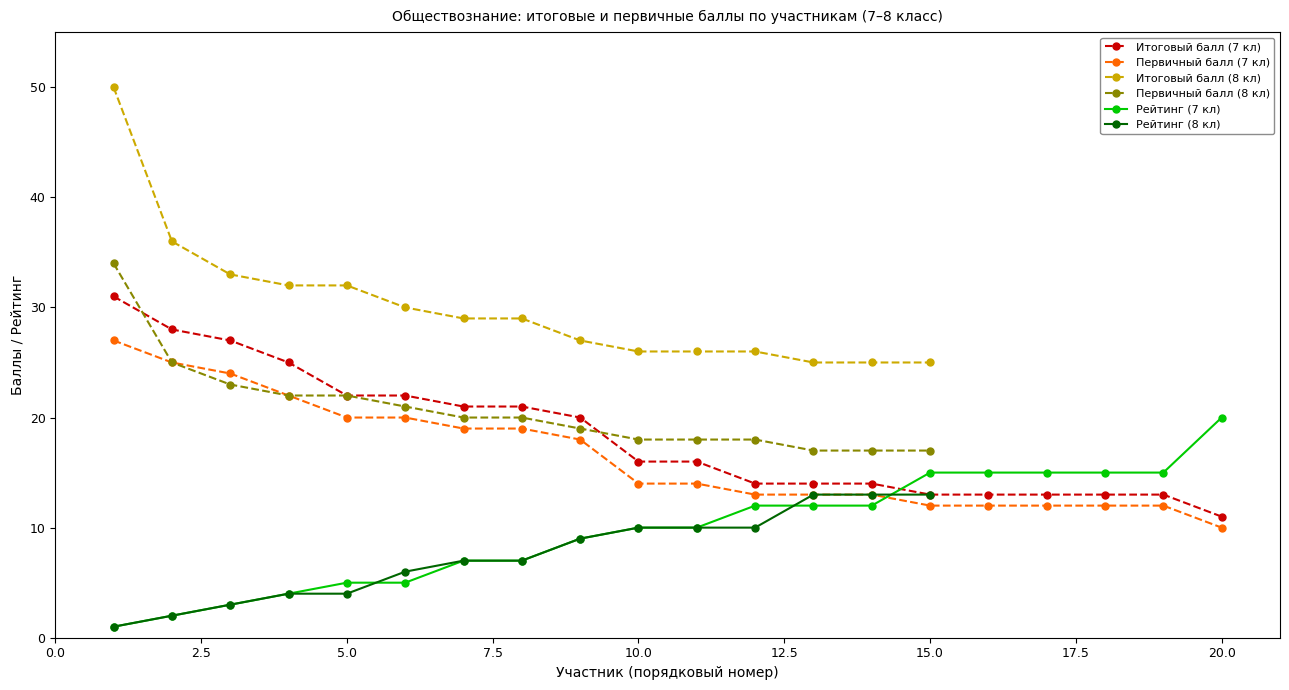

True or false: Итоговый балл (7 кл) has a value of 8 at 18.

False